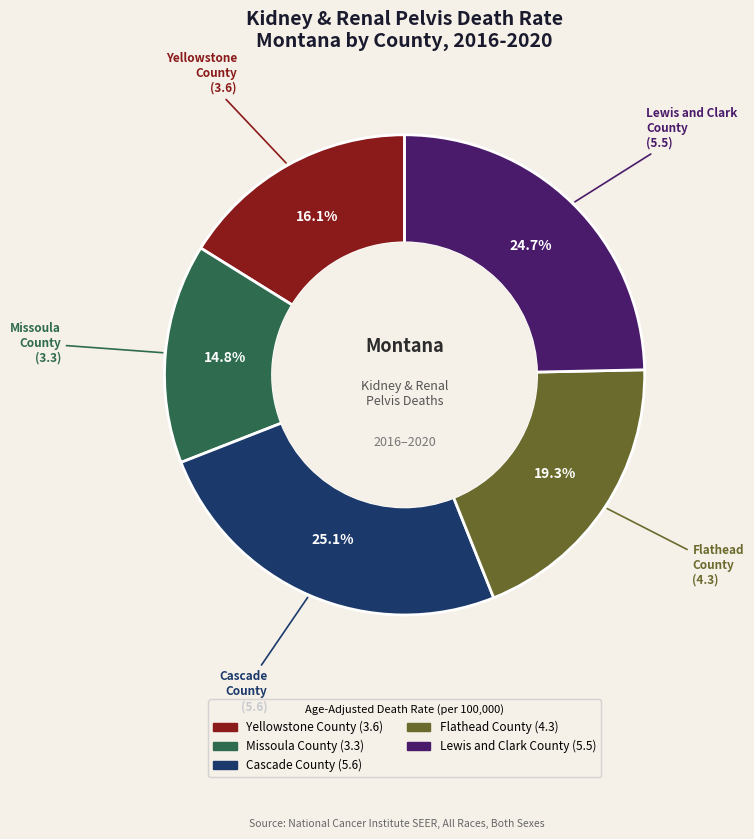

Combined, what portion of the pie is Missoula County and Yellowstone County?

30.9%